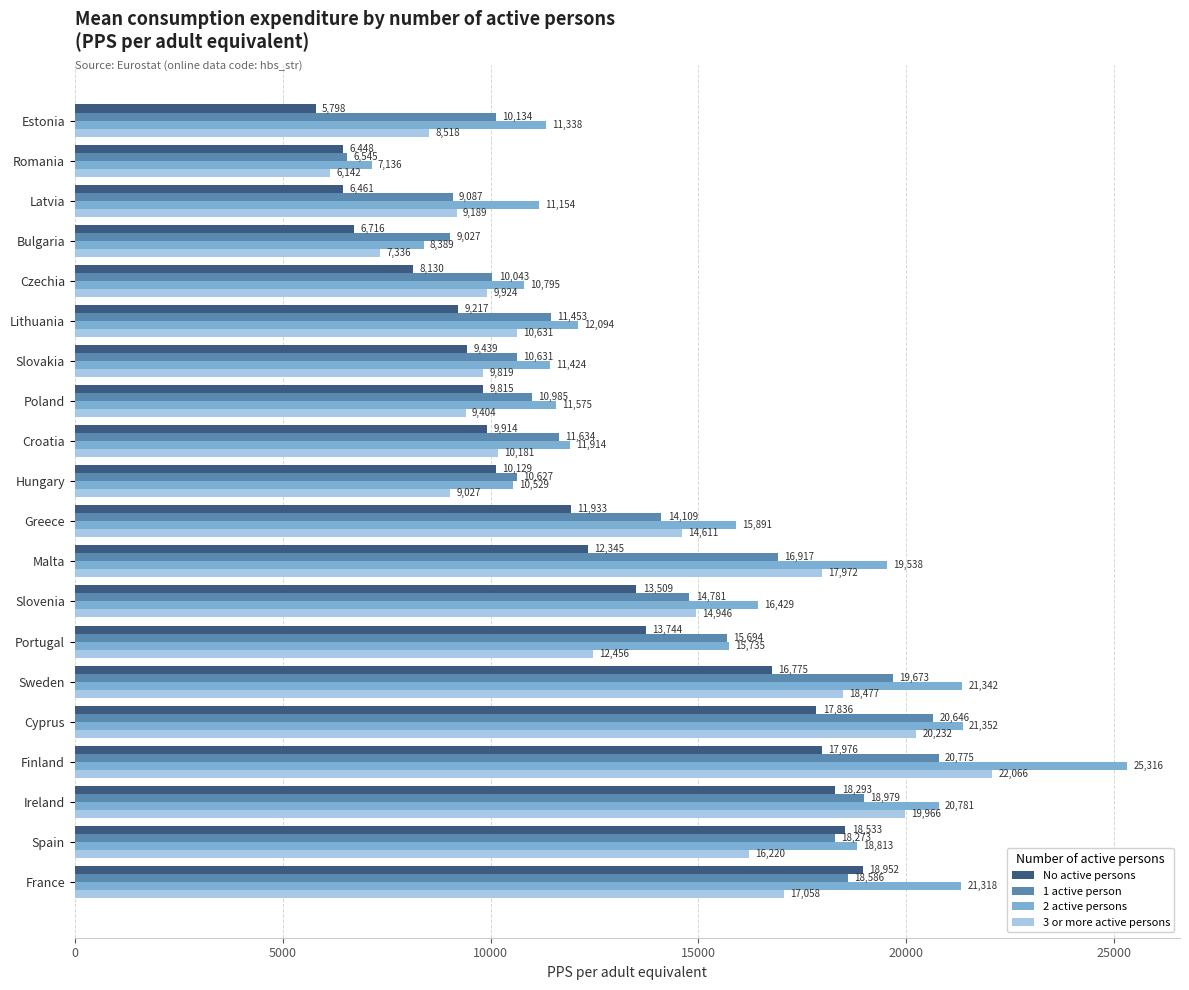

What is the average value of the 1 active person series?

13930